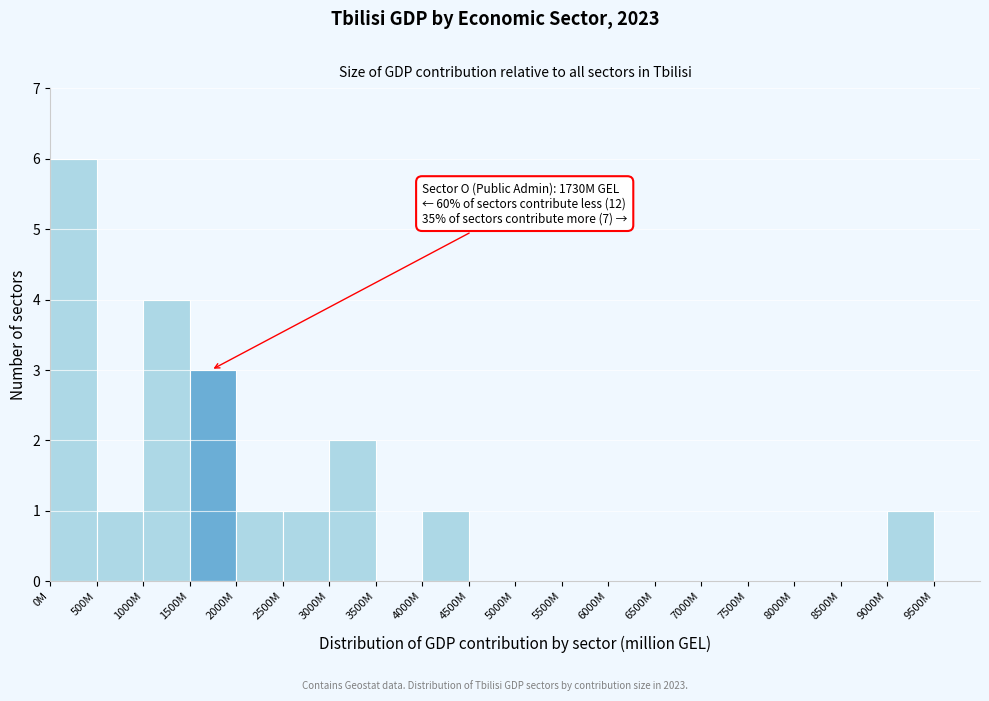

Reading left to right, list all the values displayed in this chart.

0M=6	500M=1	1000M=4	1500M=3	2000M=1	2500M=1	3000M=2	3500M=0	4000M=1	4500M=0	5000M=0	5500M=0	6000M=0	6500M=0	7000M=0	7500M=0	8000M=0	8500M=0	9000M=1	9500M=0